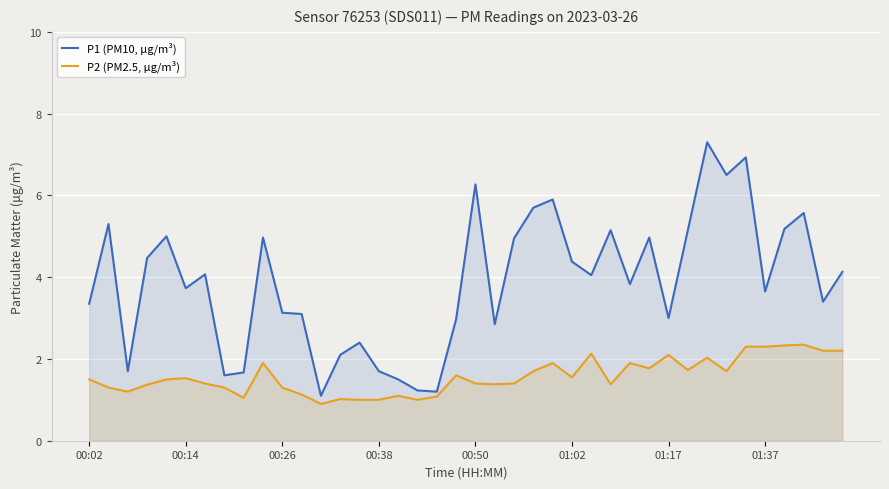

In P2 (PM2.5, µg/m³), how many points are lower than both neighbors (excluding endpoints)?

10